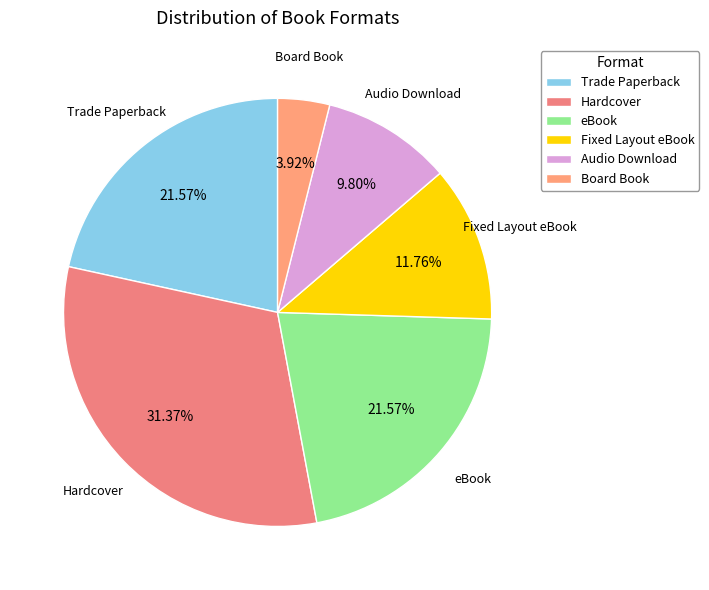

What percentage is the Audio Download slice, to the nearest percent?

10%